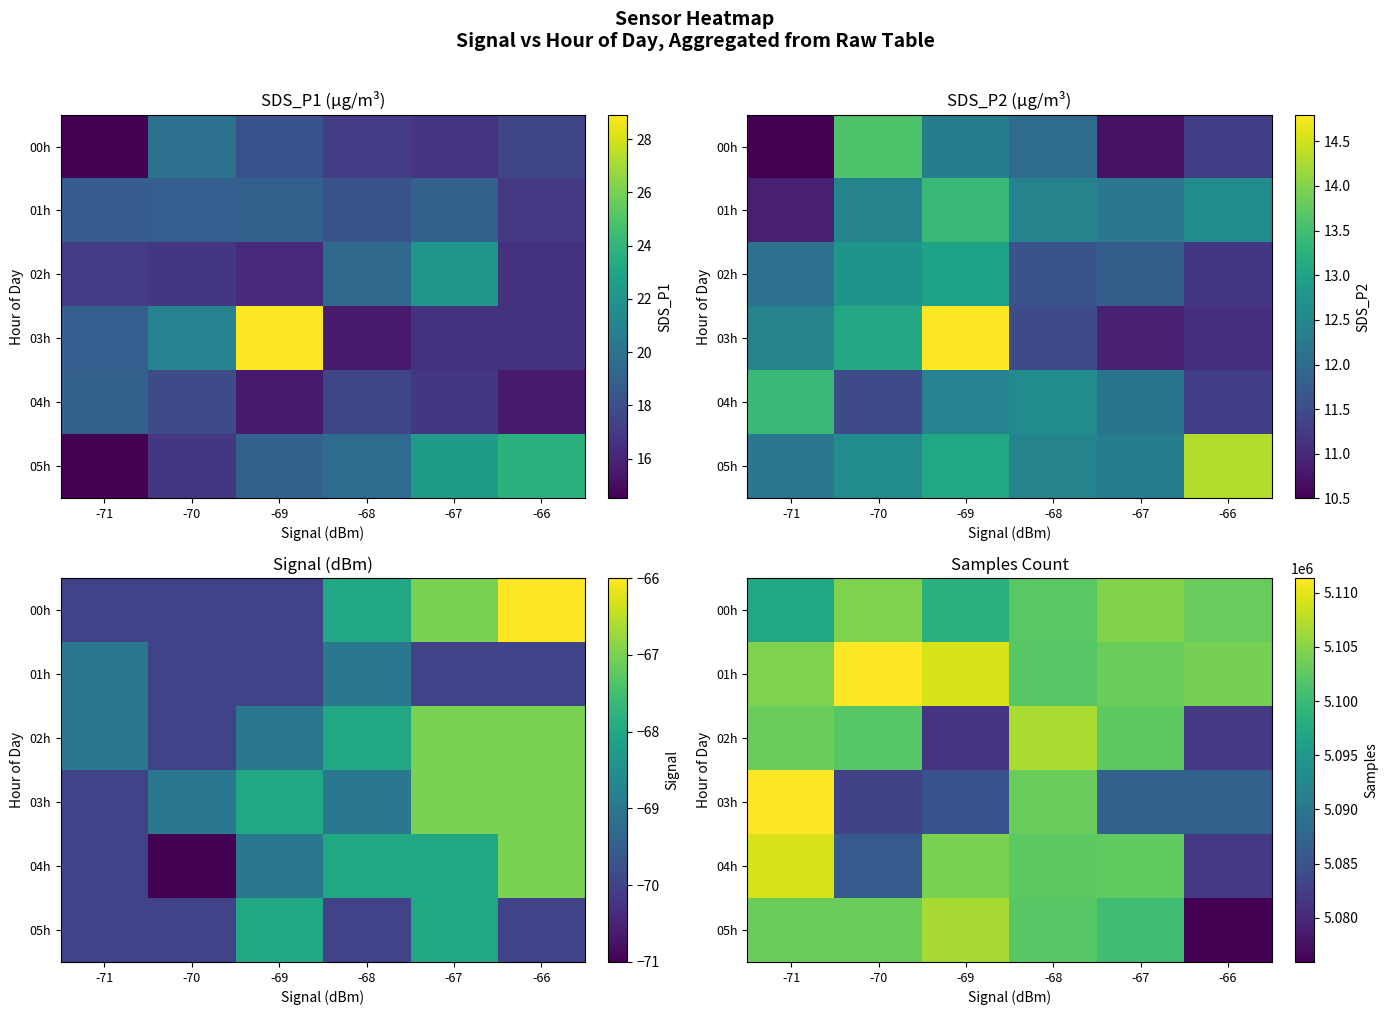

What is the difference between the 01h values at -69 and -67?

5731